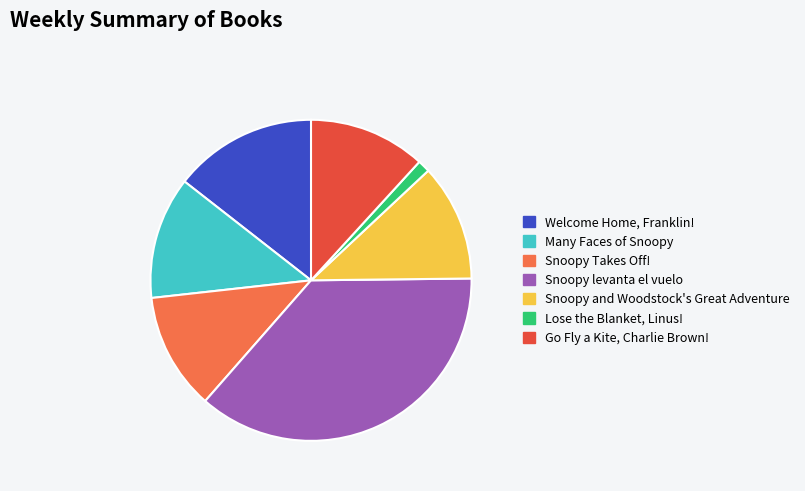

Do Many Faces of Snoopy and Welcome Home, Franklin! together represent more than half of the pie?

No